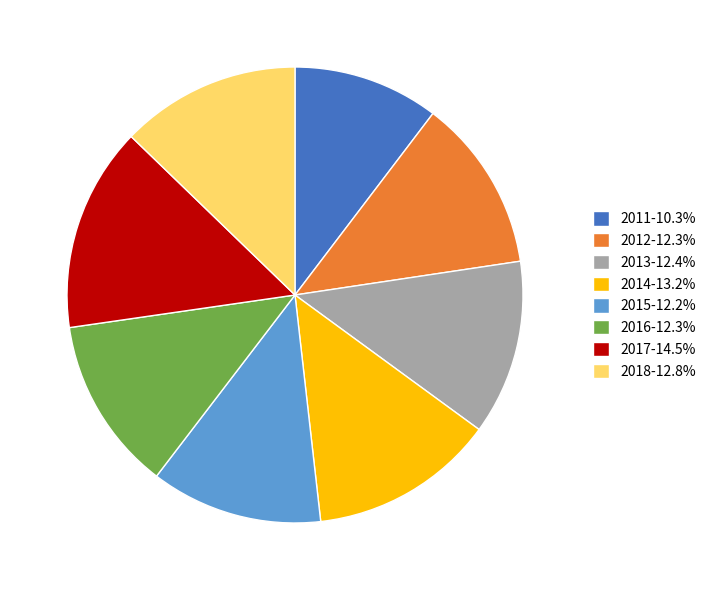

Is there any slice that represents more than half of the pie?

No